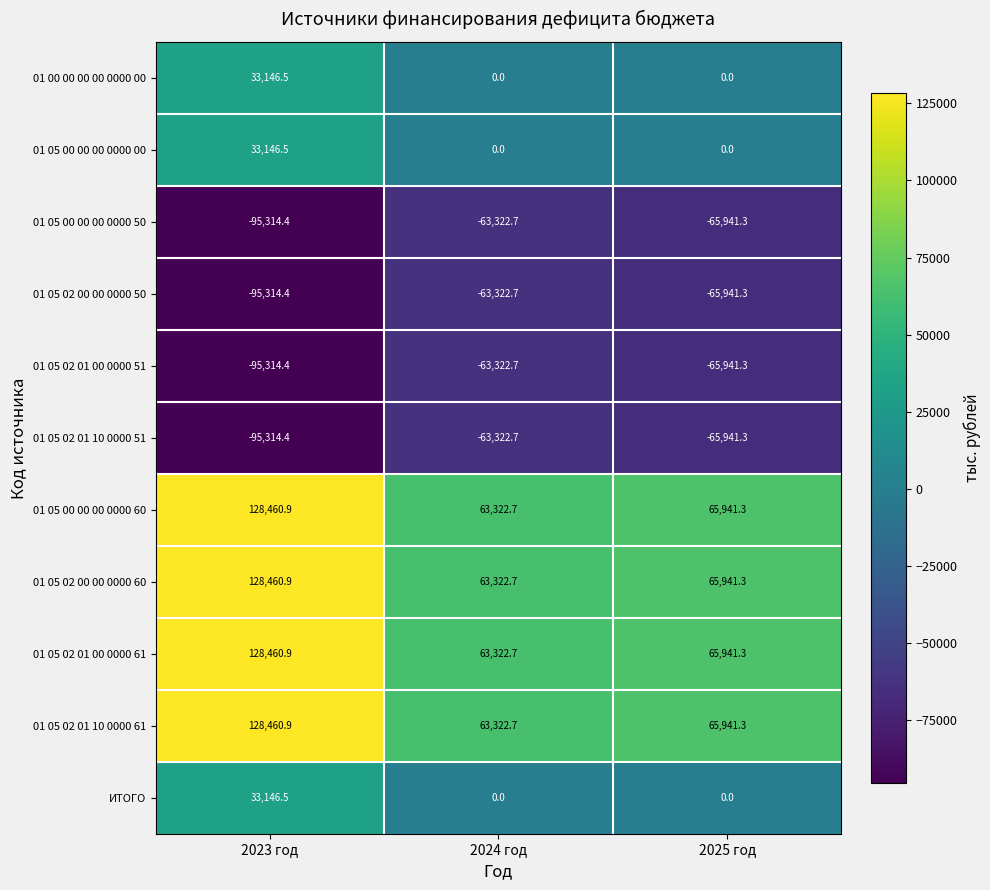

What is the approximate value of 01 05 02 01 00 0000 61 at 2025 год?

65941.3